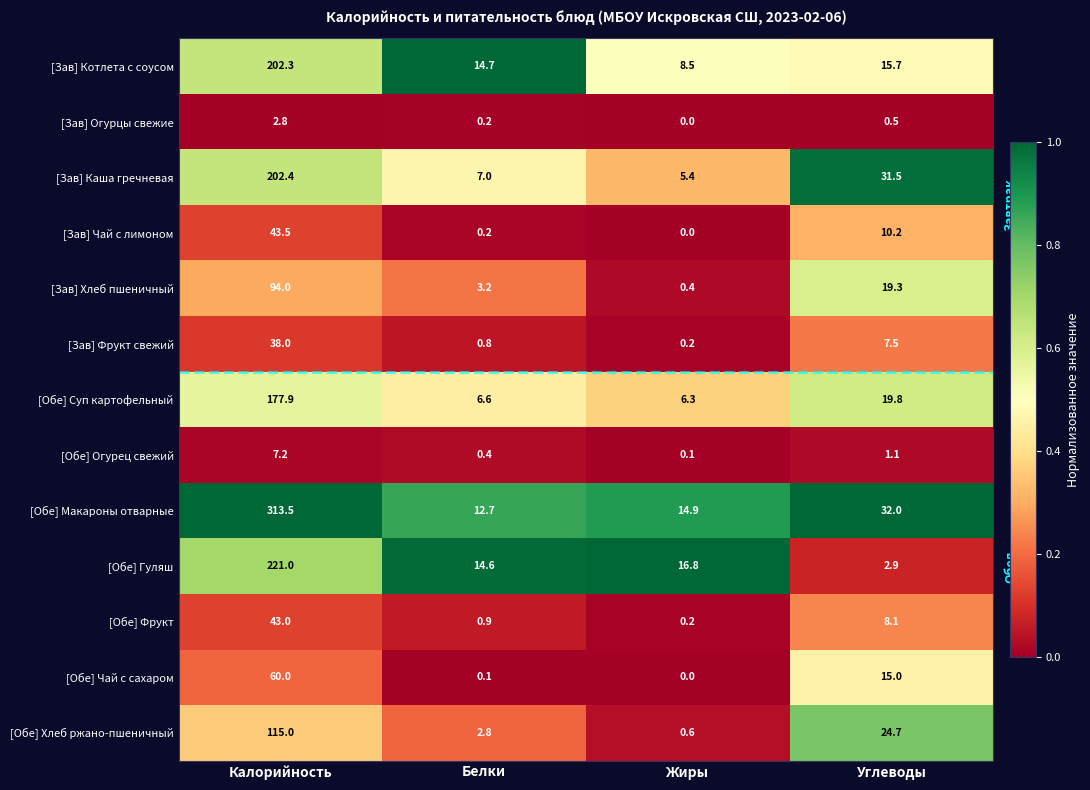

What is the difference between the [Зав] Огурцы свежие values at Калорийность and Жиры?

2.8